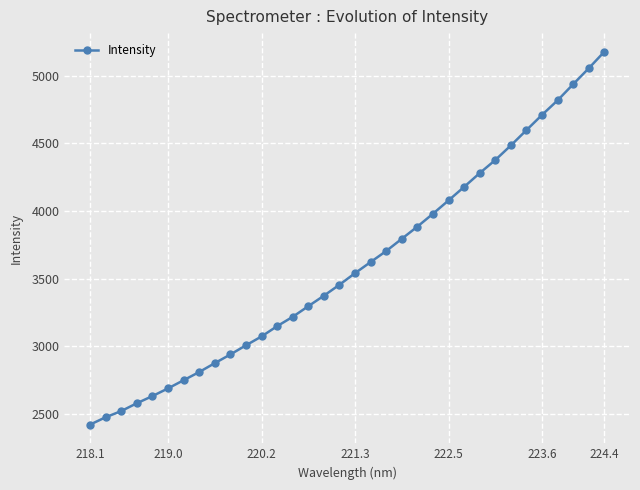

True or false: there are more than 2 points higher than both neighbors.

False